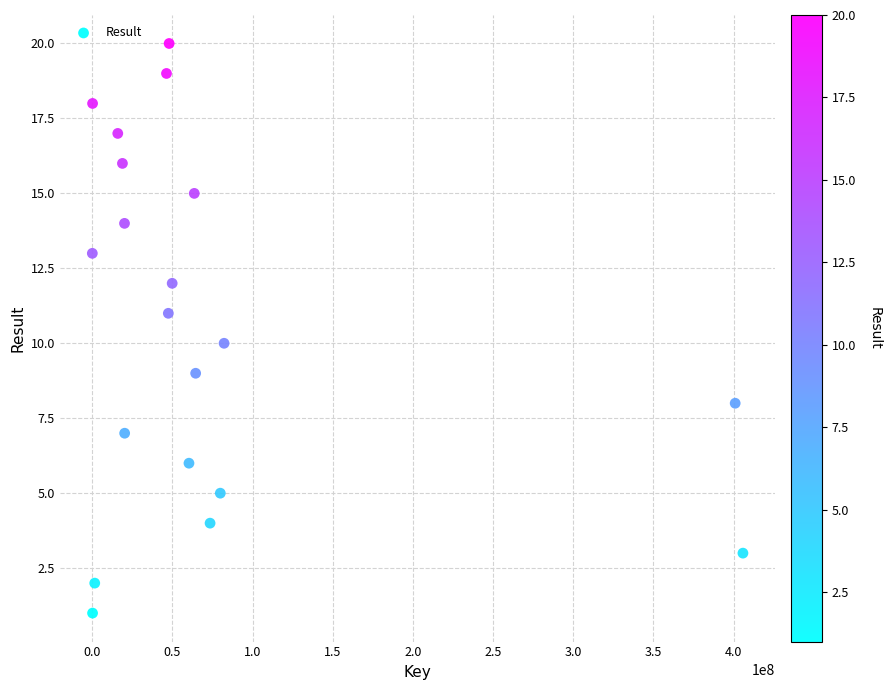

What is the range of Y values (max minus min)?

19